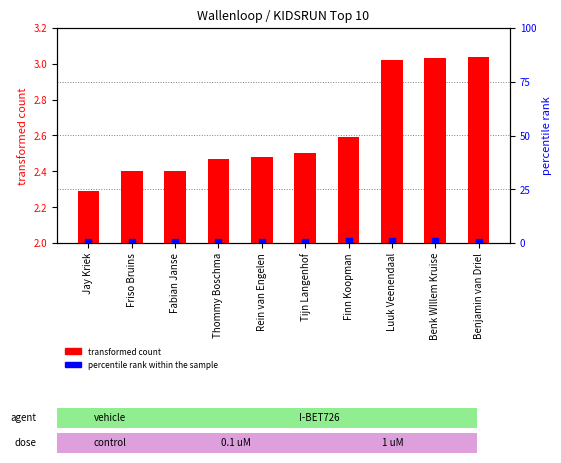

At how many categories does at least one series exceed 0?

10